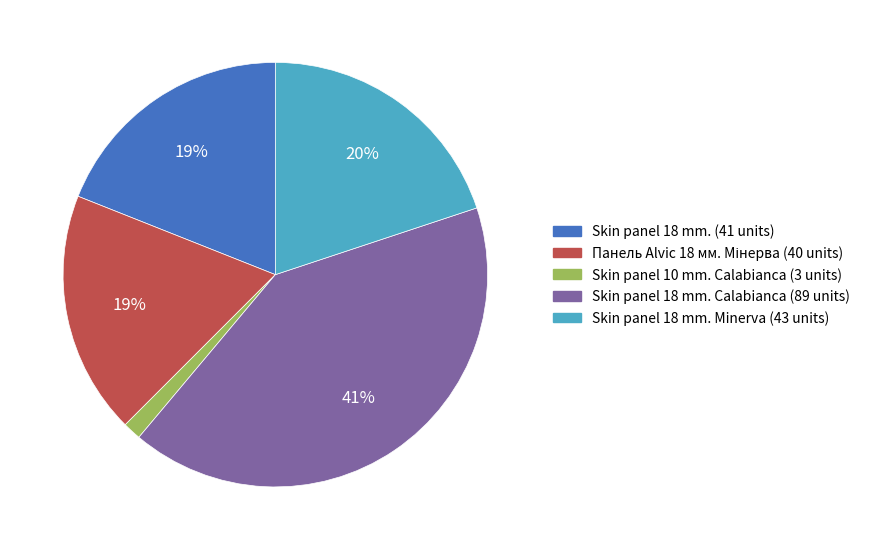

What is the largest slice in the pie chart?

Skin panel 18 mm. Calabianca (89 units)